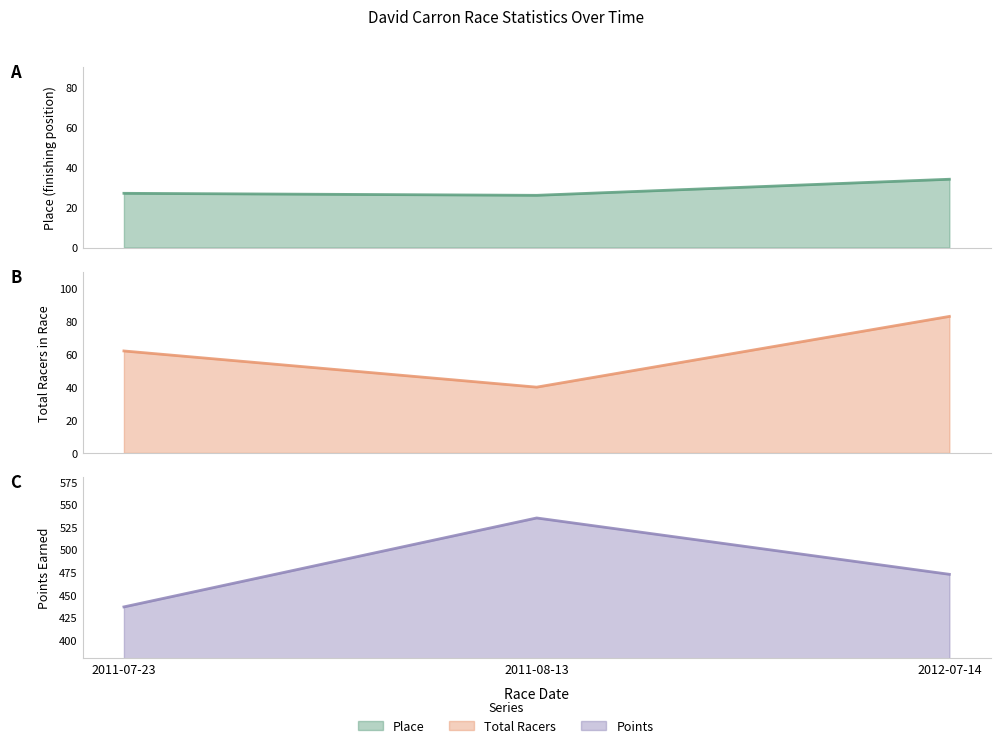

Which series has the largest range (max minus min)?

Points